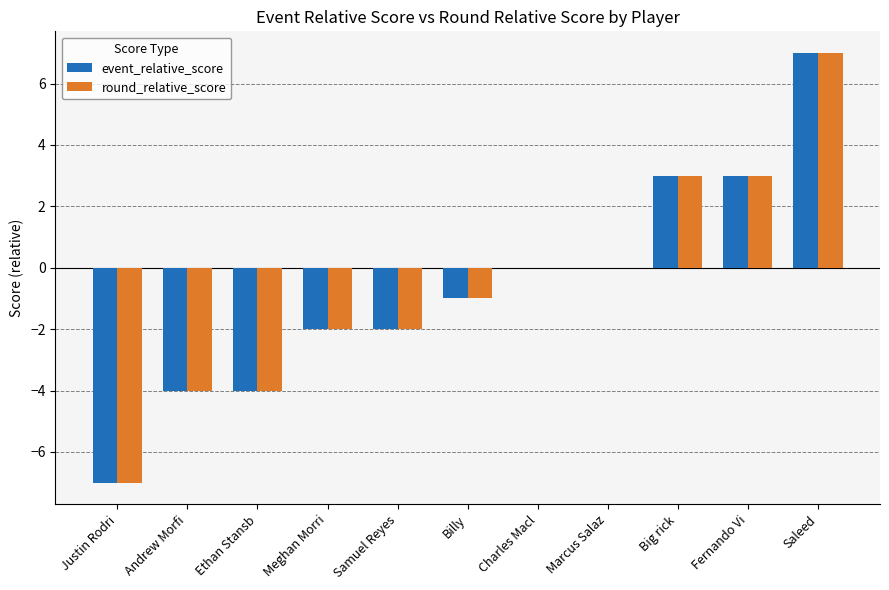

True or false: round_relative_score has a value of -2 at Meghan Morri.

True